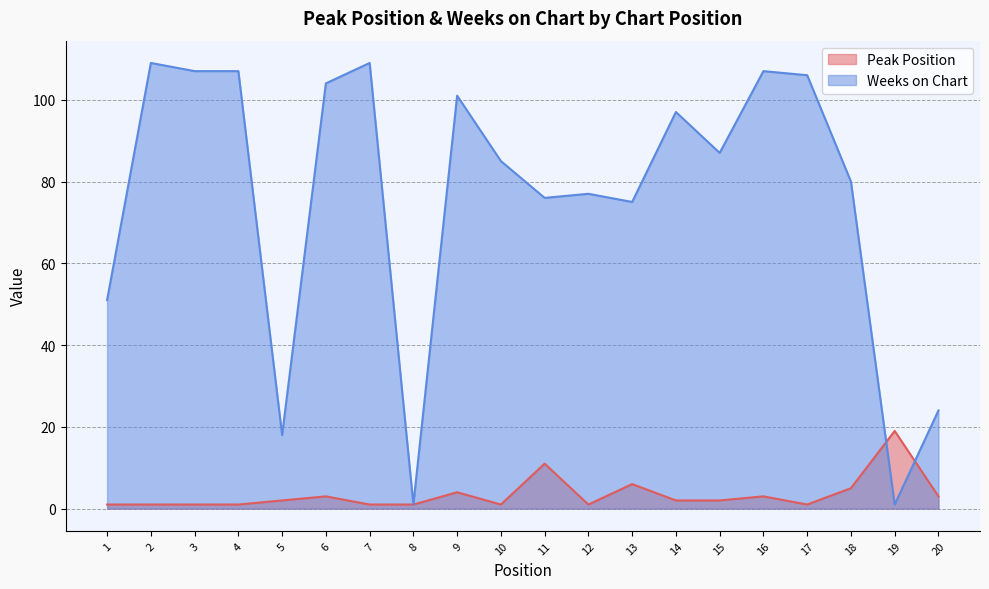

How many interior local valleys does the Peak Position series have?

3